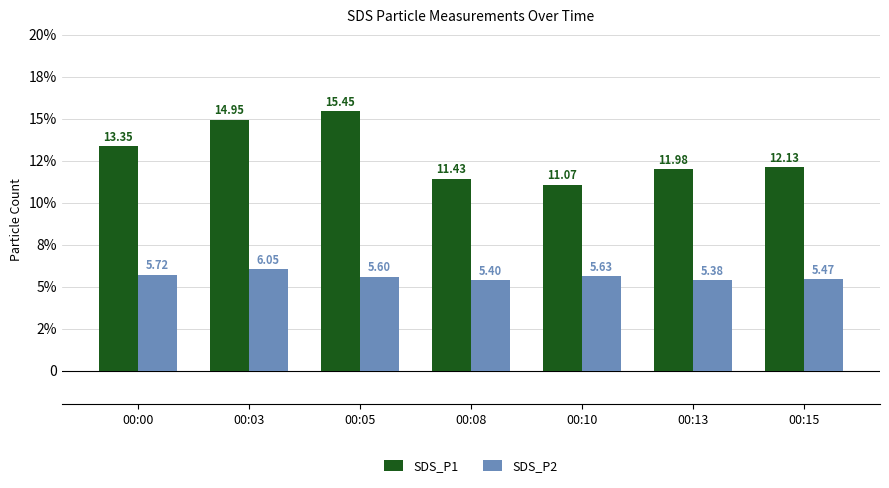

What is the value of the SDS_P2 bar at the 5th from the left?

5.6